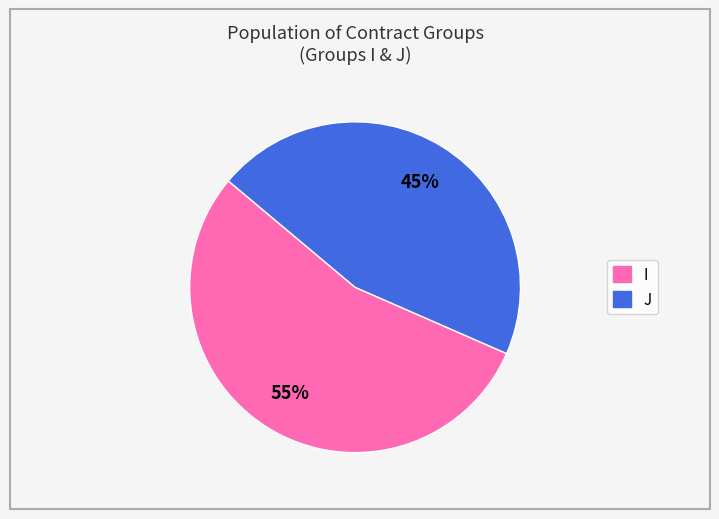

To the nearest percent, what is the average slice percentage?

50%